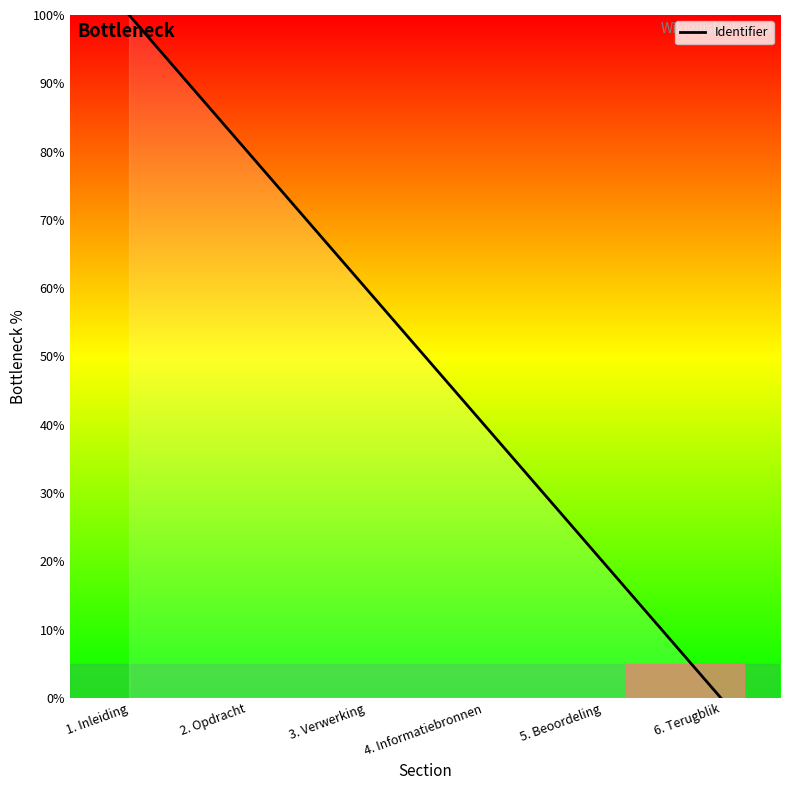

Does the chart have visible grid lines?

No